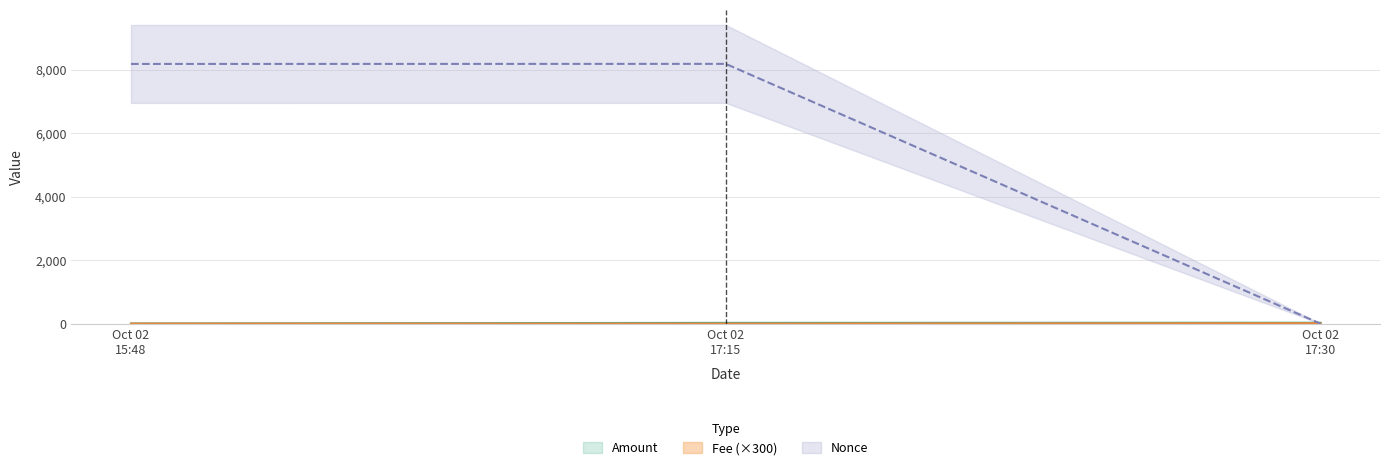

Reading left to right, transcribe all the data shown in this chart.

Amount: 4.6	24.8	28.3
Fee: 3.0	3.0	15.0
Nonce: 8180.0	8182.0	0.0